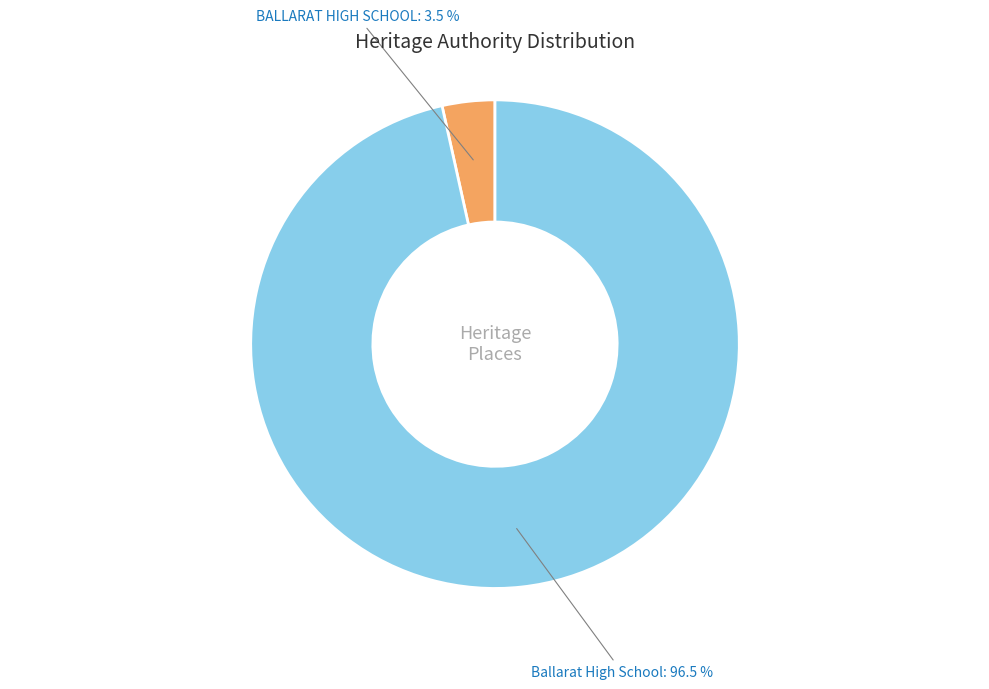

How much of the chart is everything except BALLARAT HIGH SCHOOL?

96.5%